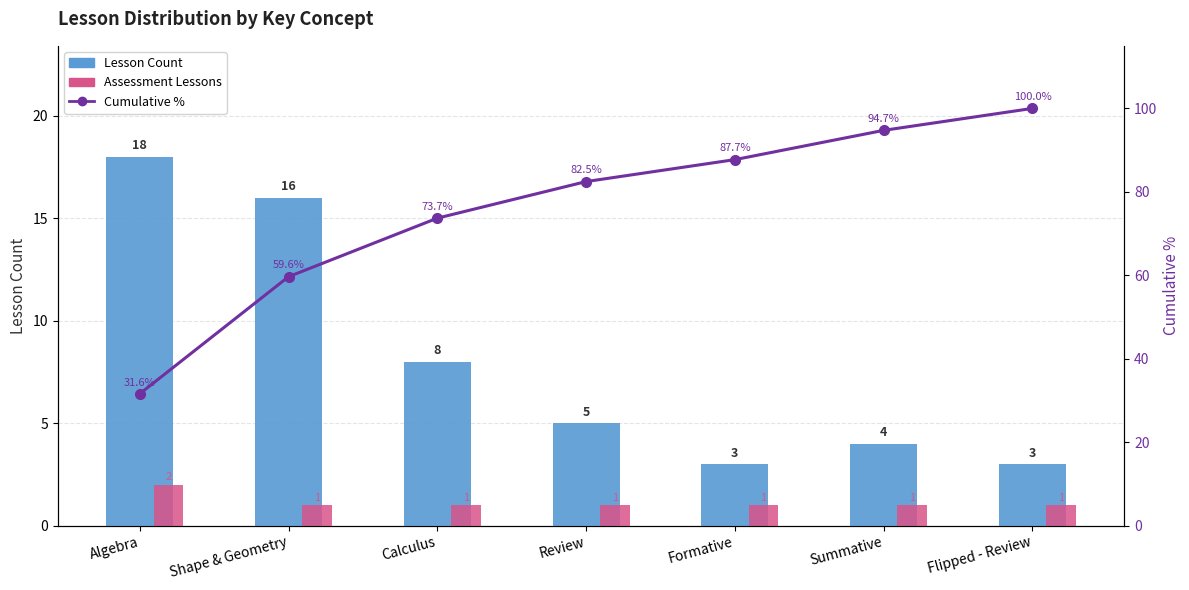

What is the label of the 5th bar from the left?

Formative